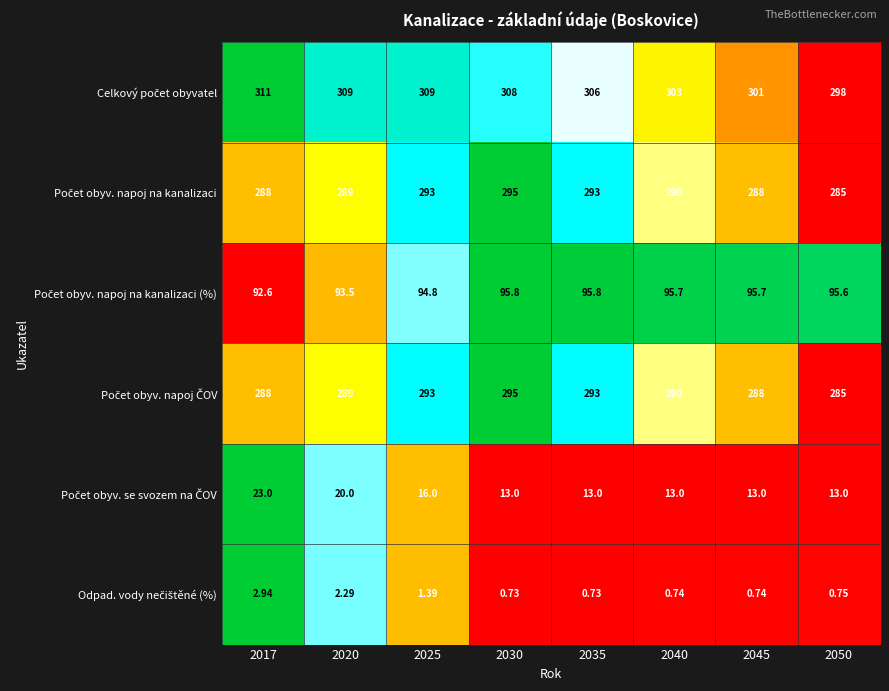

What is the difference between the highest and lowest values at 2035?

305.3